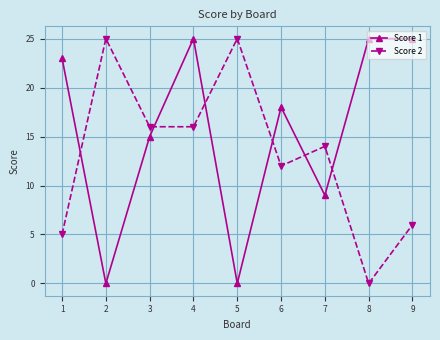

How many lines are shown in the chart?

2